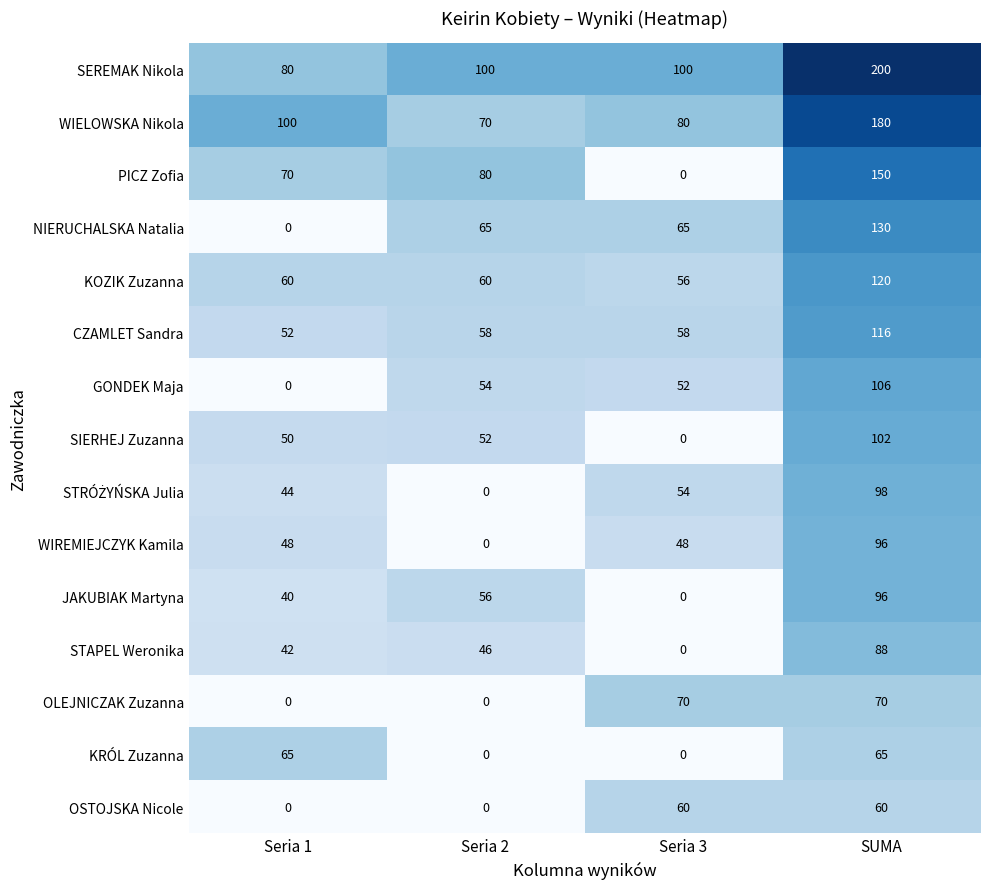

What is the total value across all series at Seria 1?

651